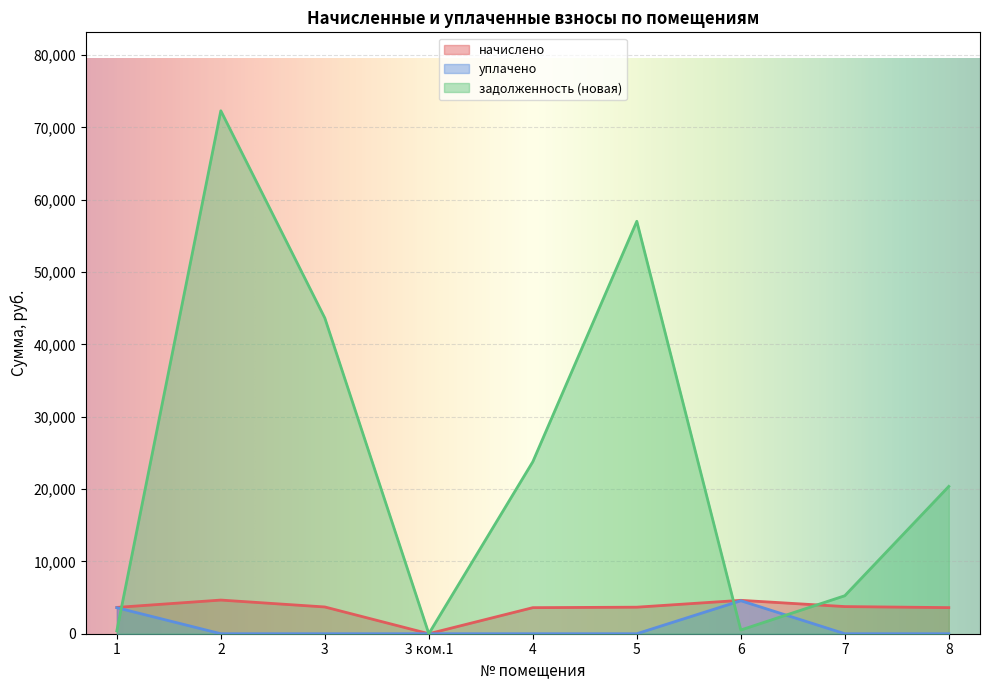

The value of начислено at 4 is 3602.4. True or false?

True